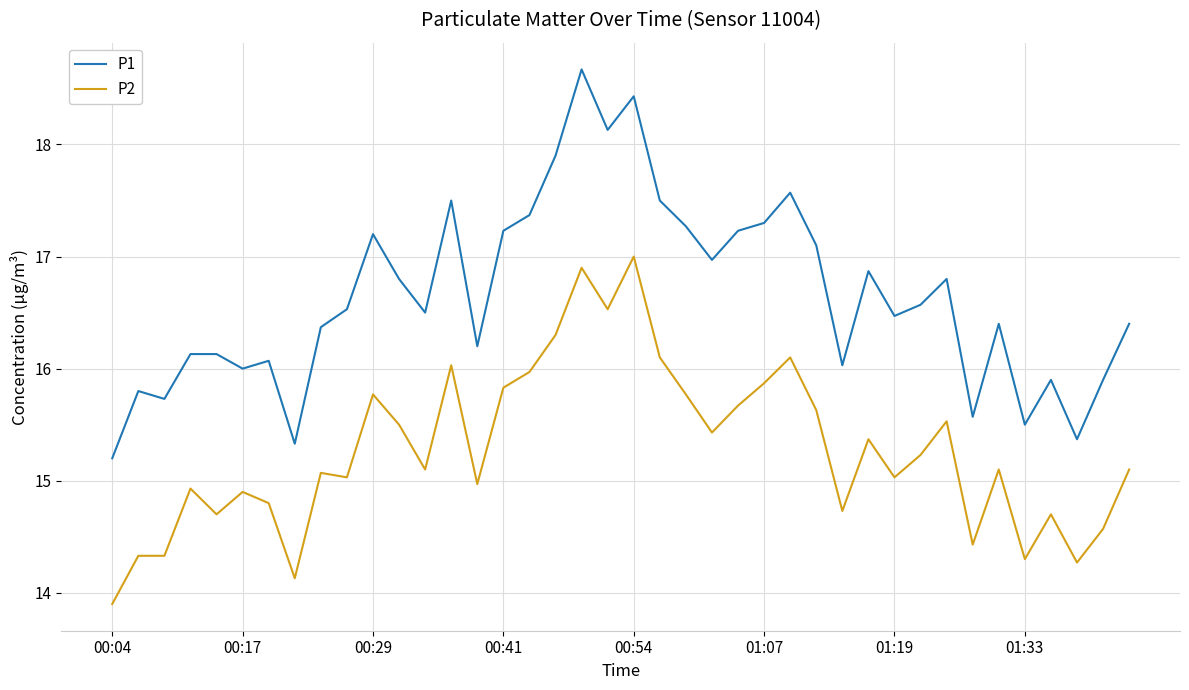

True or false: P1 has more than 0 points higher than both neighbors.

True